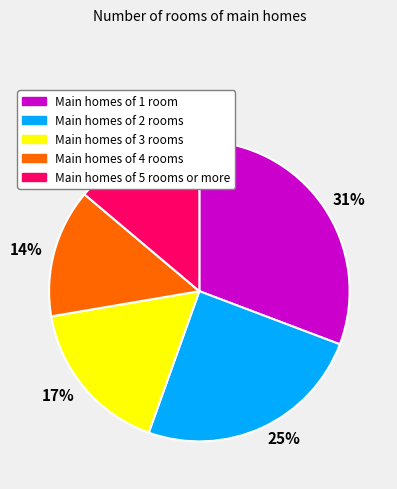

To the nearest percent, what is the average slice percentage?

20%